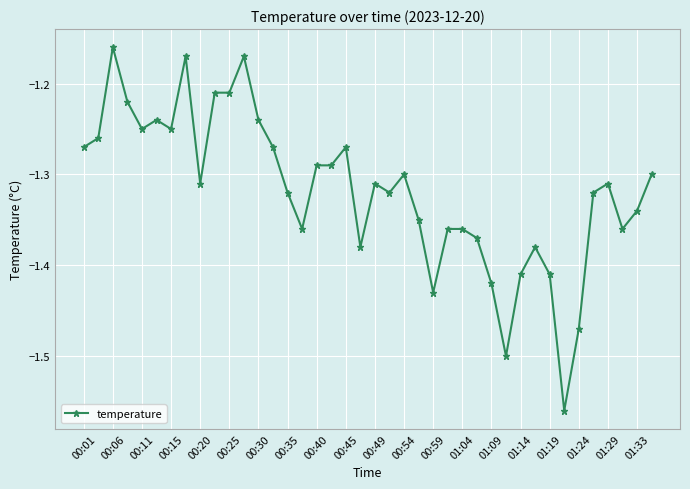

True or false: the data has more than 1 interior local peaks.

True